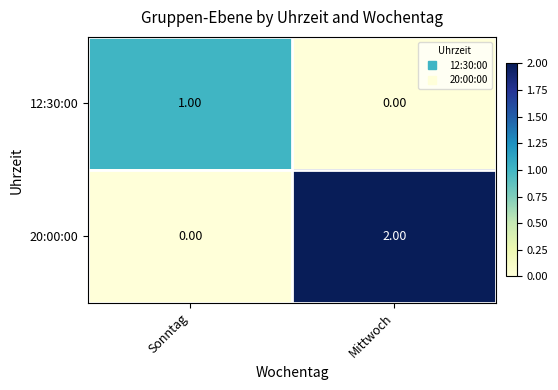

At which label is 12:30:00 closest to 0?

Mittwoch